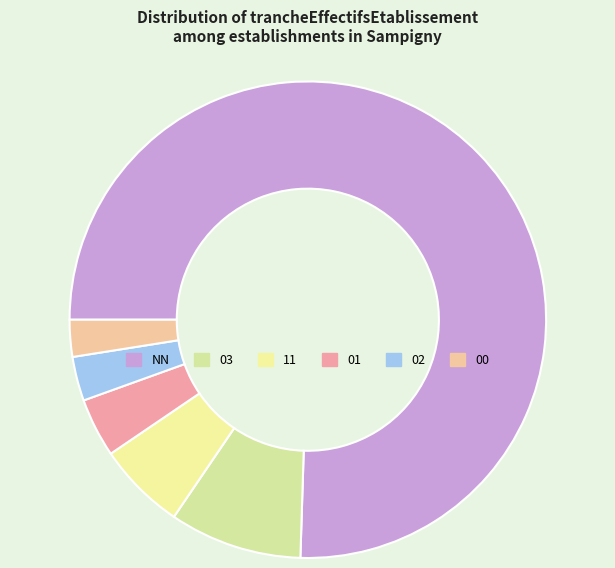

How many slices are in this pie chart?

6